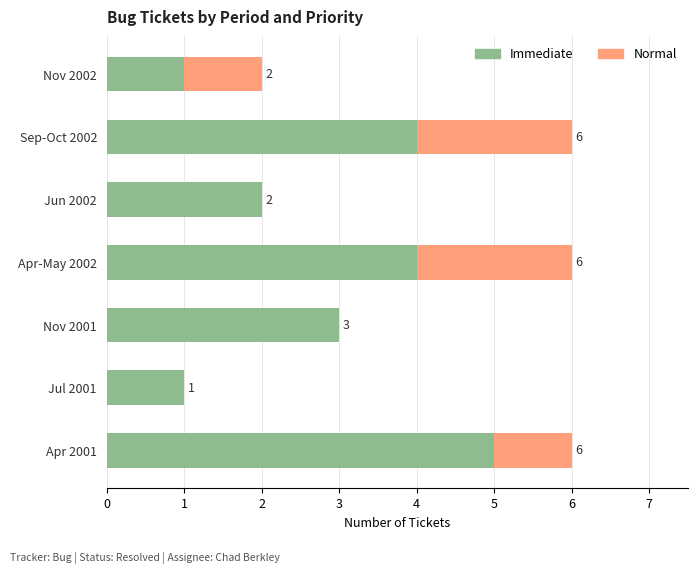

What is the sum of the Immediate values at Jul 2001 and Sep-Oct 2002?

5